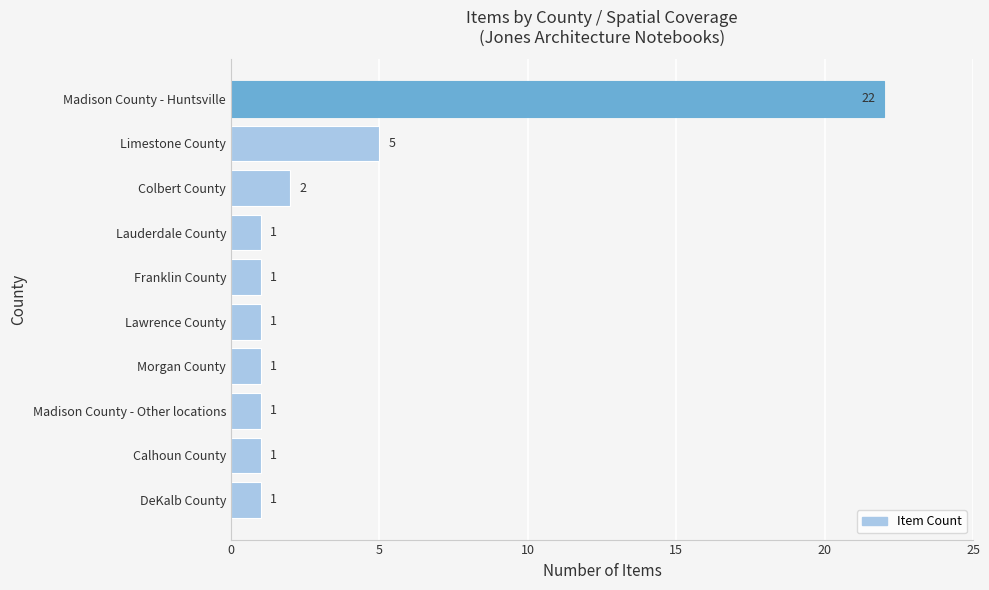

The chart shows a value of 1 at Lawrence County. True or false?

True